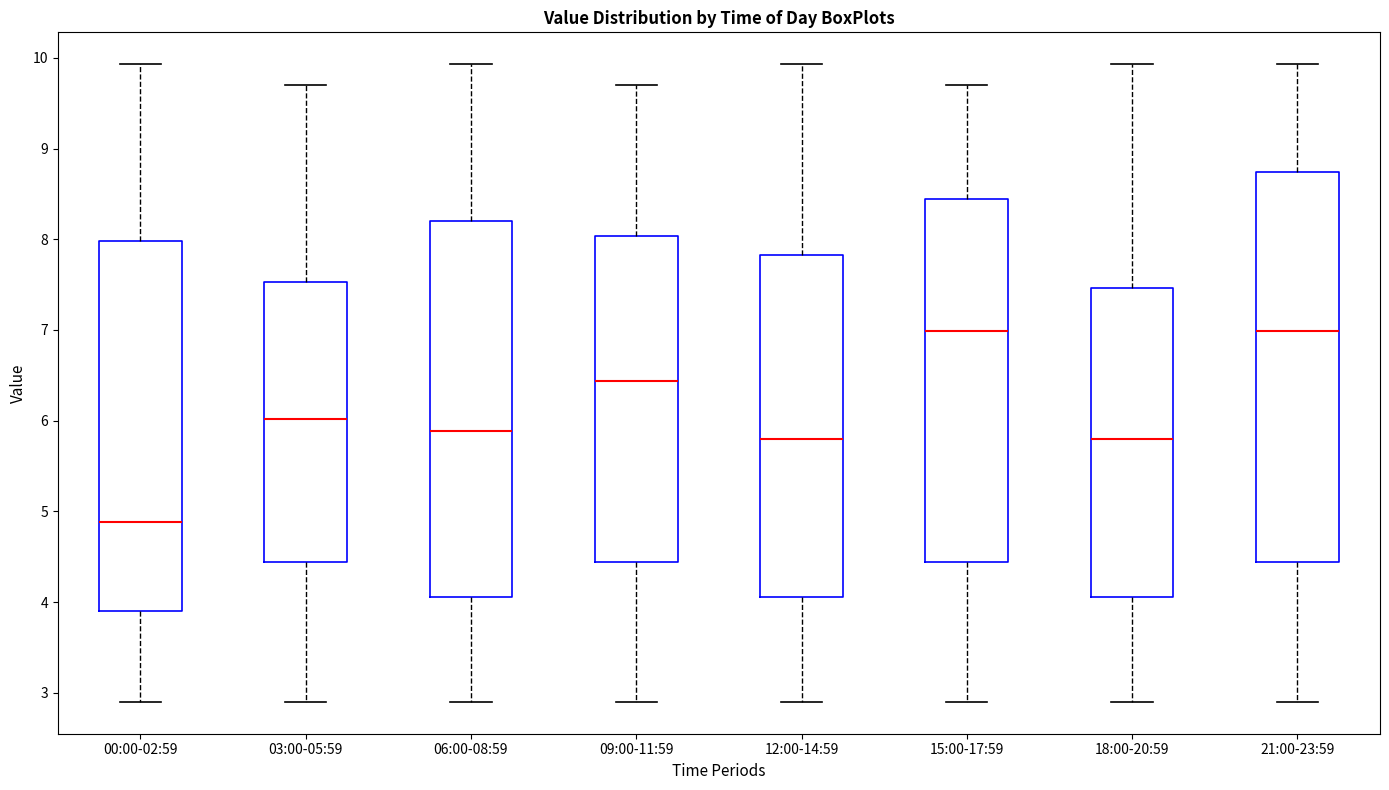

Reading left to right, read every box against the y-axis: the position of its median line, the range the box covers, and the ends of its whiskers. The values are not printed on the chart, so give them approximately, as read against the axis.

00:00-02:59: median 4.9, box 3.9 to 8.0, whiskers 2.9 to 9.9
03:00-05:59: median 6.0, box 4.4 to 7.5, whiskers 2.9 to 9.7
06:00-08:59: median 5.9, box 4.1 to 8.2, whiskers 2.9 to 9.9
09:00-11:59: median 6.4, box 4.4 to 8.0, whiskers 2.9 to 9.7
12:00-14:59: median 5.8, box 4.1 to 7.8, whiskers 2.9 to 9.9
15:00-17:59: median 7.0, box 4.4 to 8.4, whiskers 2.9 to 9.7
18:00-20:59: median 5.8, box 4.1 to 7.5, whiskers 2.9 to 9.9
21:00-23:59: median 7.0, box 4.4 to 8.7, whiskers 2.9 to 9.9